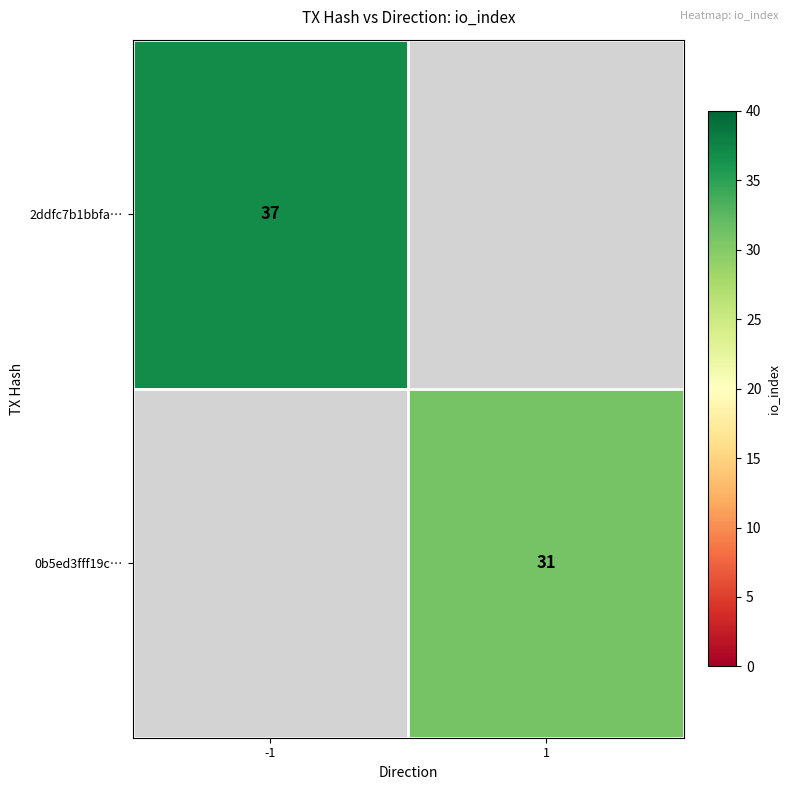

The 0b5ed3fff19c… series shows 43 at 1. True or false?

False